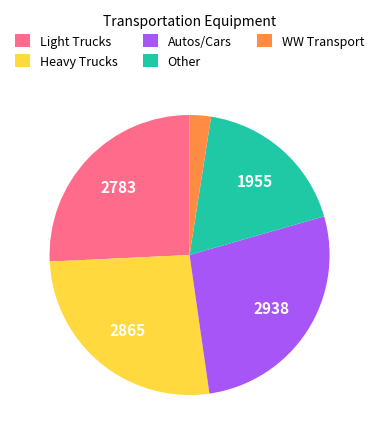

The Autos/Cars slice represents 18% of the pie. True or false?

False